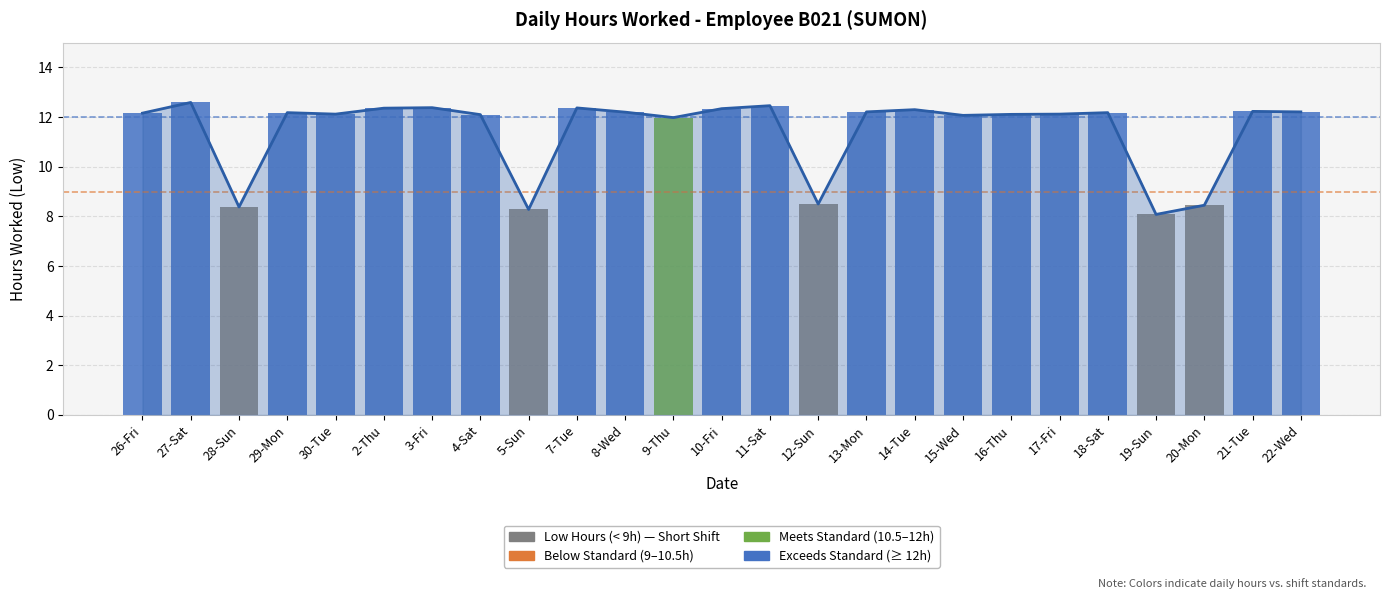

Rank the categories by value from lowest to highest.

19-Sun, 5-Sun, 28-Sun, 20-Mon, 12-Sun, 9-Thu, 15-Wed, 4-Sat, 16-Thu, 30-Tue, 17-Fri, 26-Fri, 29-Mon, 18-Sat, 8-Wed, 13-Mon, 22-Wed, 21-Tue, 14-Tue, 10-Fri, 2-Thu, 7-Tue, 3-Fri, 11-Sat, 27-Sat